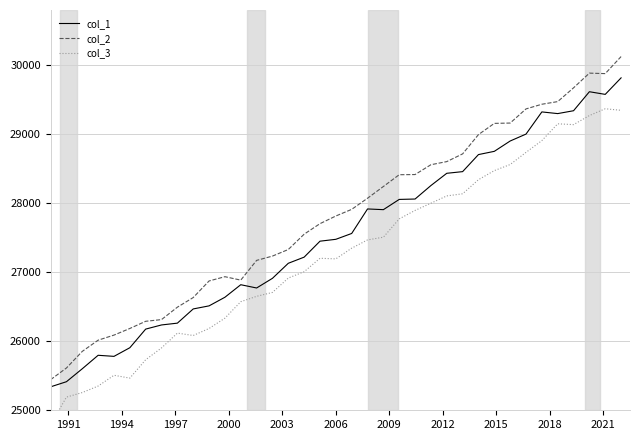

True or false: col_2 and col_3 cross at least once.

False